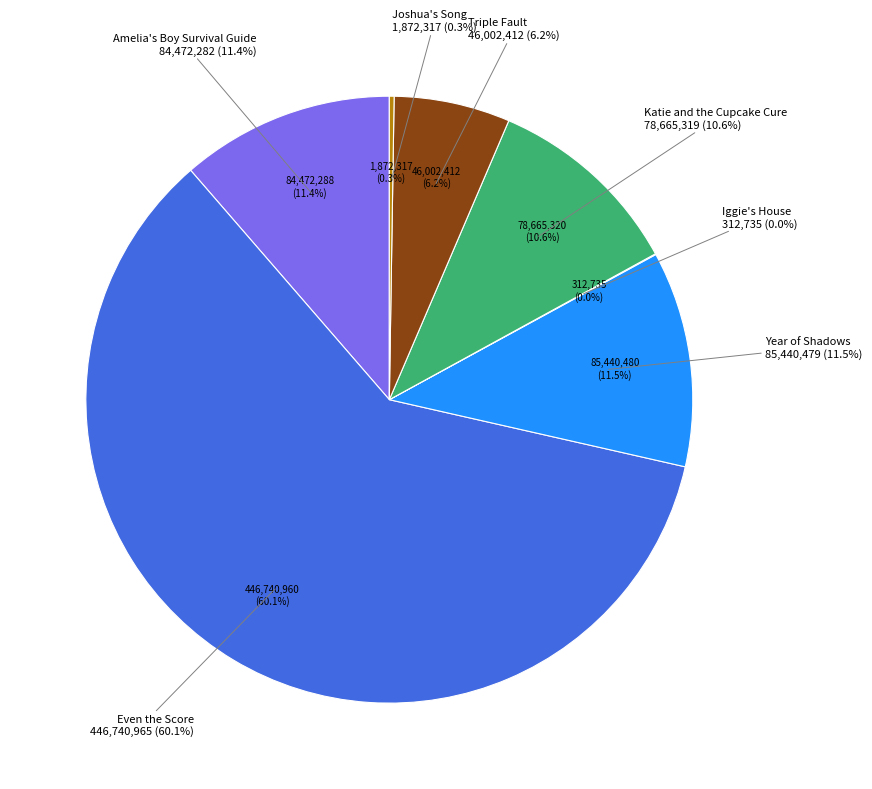

Which category accounts for the majority?

Even the Score